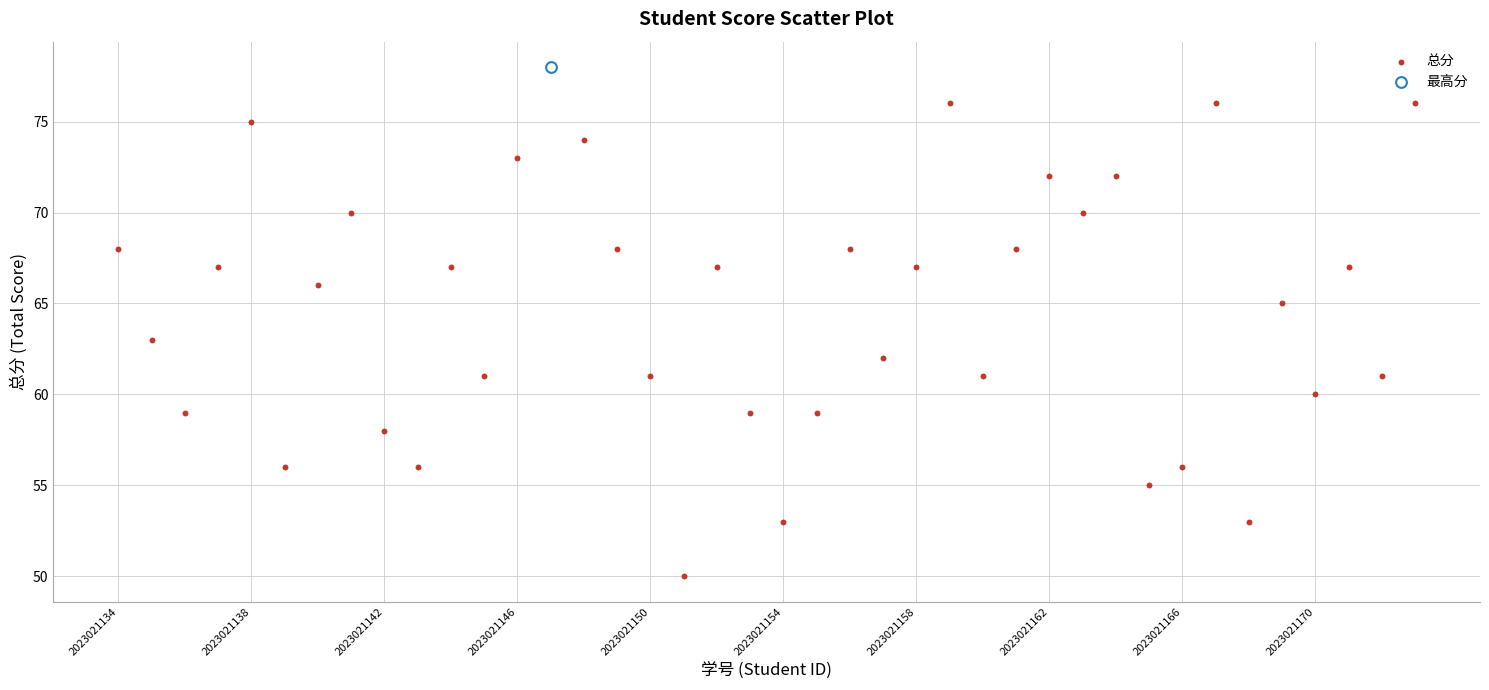

What are all the series names shown in the legend?

总分, 最高分